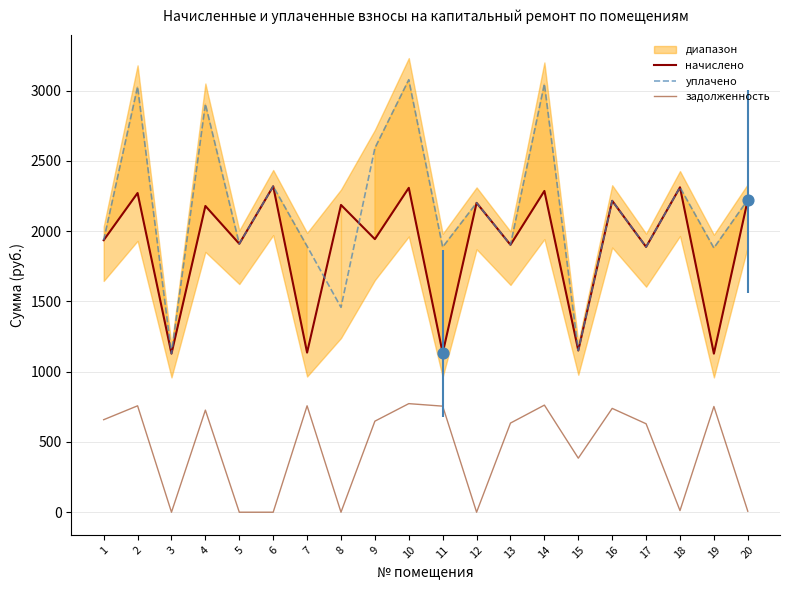

Which series reaches the minimum Y coordinate?

задолженность